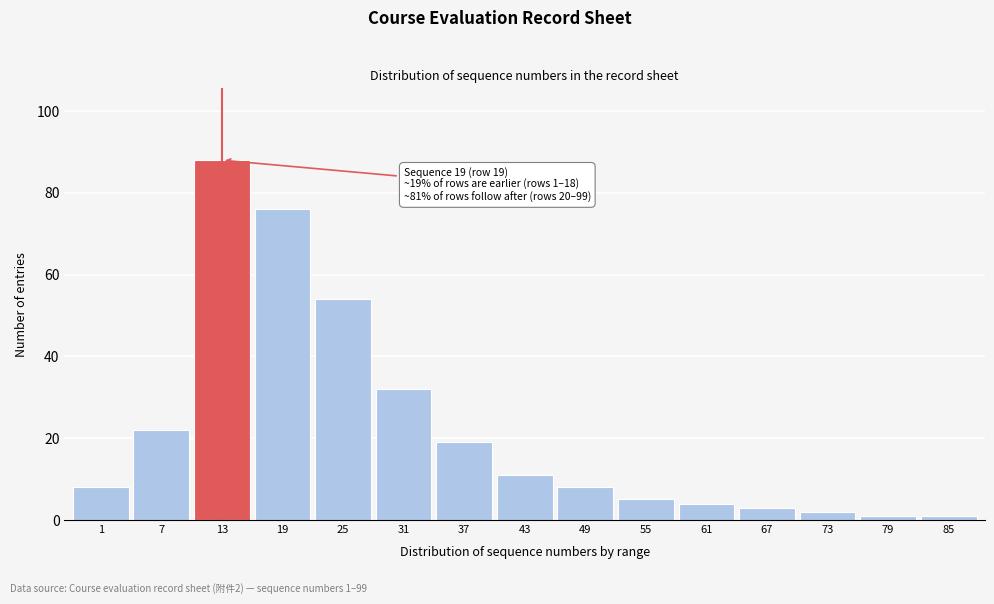

Reading left to right, list all the values displayed in this chart.

8	22	88	76	54	32	19	11	8	5	4	3	2	1	1